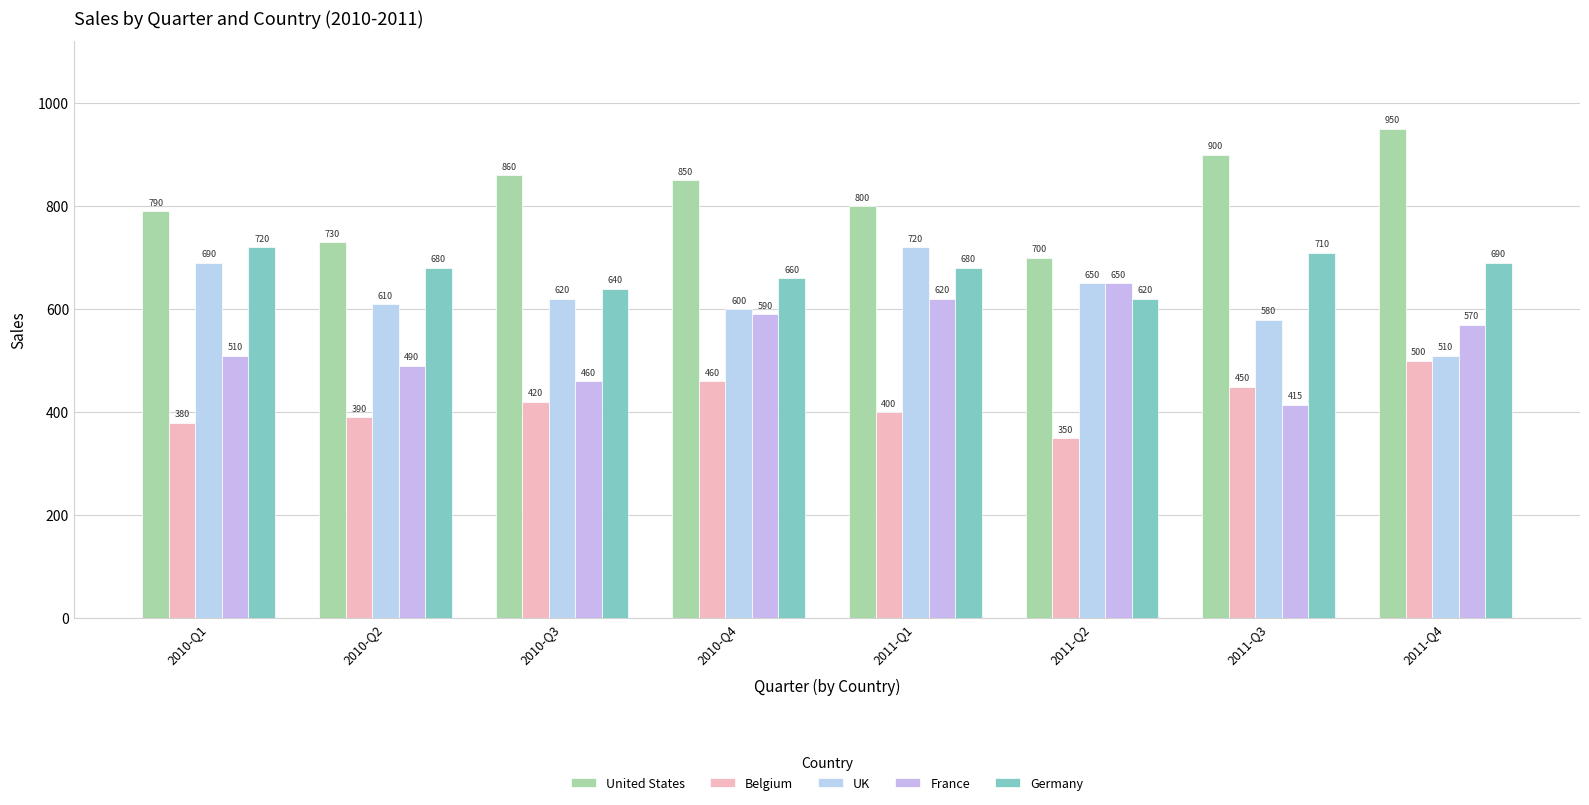

How many distinct data groups are displayed?

5